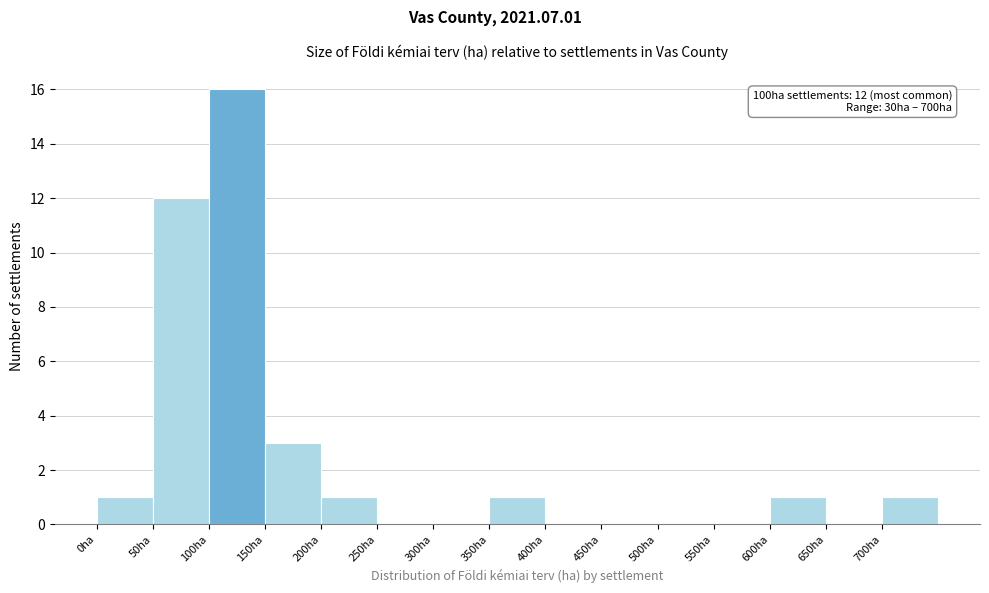

Which range on the x-axis has the tallest bar?

100 to 150